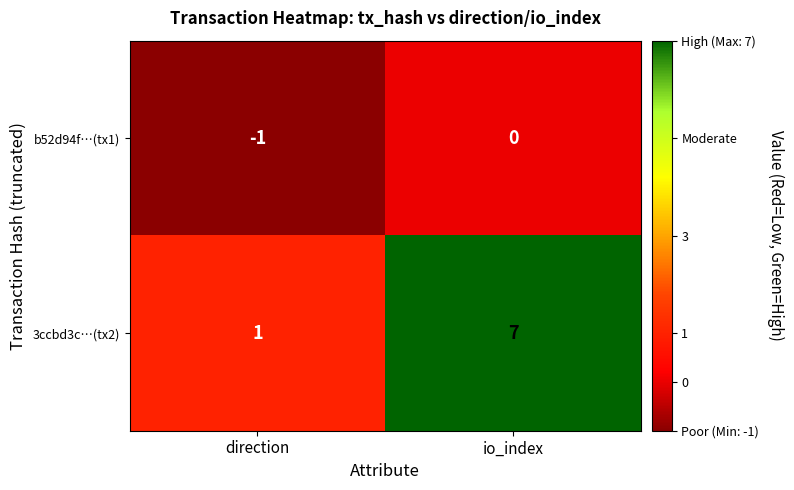

At which label is b52d94f…(tx1) closest to 0?

io_index